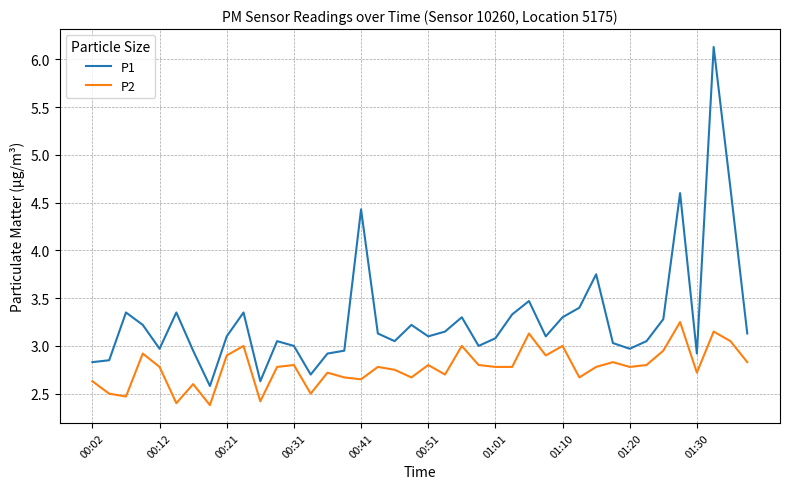

Is this an area chart (filled region under the line)?

No